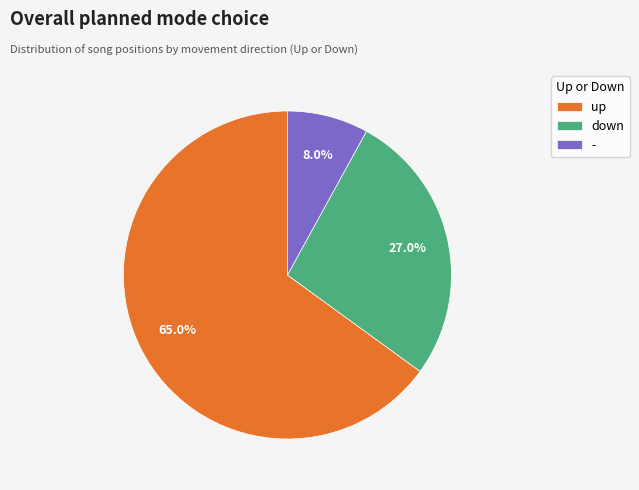

Does any single category account for the majority?

Yes